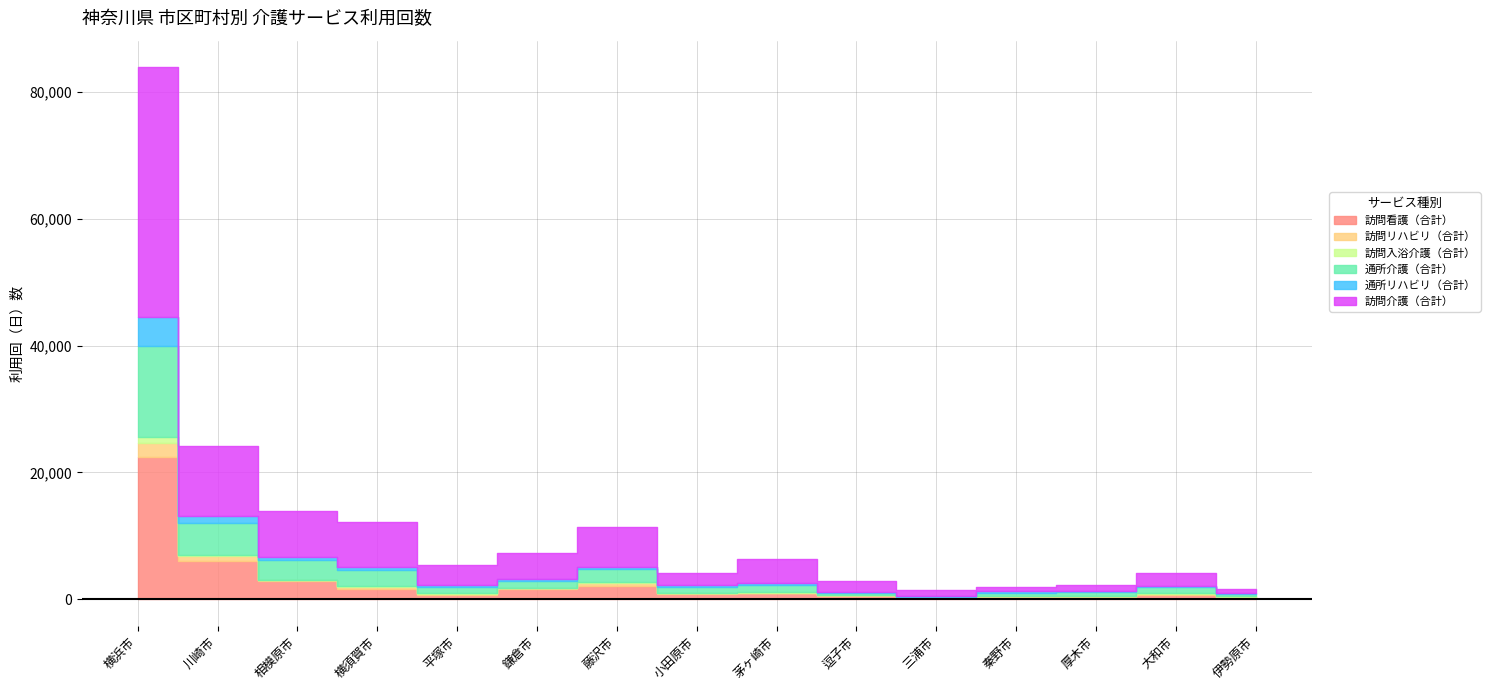

Reading left to right, what are all the values shown in this chart?

訪問看護（合計）: 22483	6064	2801	1566	668	1556	2142	858	920	564	193	386	406	673	385
訪問リハビリ（合計）: 2184	725	196	317	188	208	386	142	115	67	43	66	64	199	21
訪問入浴介護（合計）: 929	228	82	180	56	40	129	44	47	30	24	26	20	19	26
通所介護（合計）: 14271	4940	3085	2548	1073	997	2031	856	1146	372	119	501	637	995	418
通所リハビリ（合計）: 4651	1214	555	501	233	368	381	393	296	95	67	362	158	257	167
訪問介護（合計）: 39386	10941	7209	7028	3187	4036	6255	1795	3816	1691	1060	548	925	1980	561